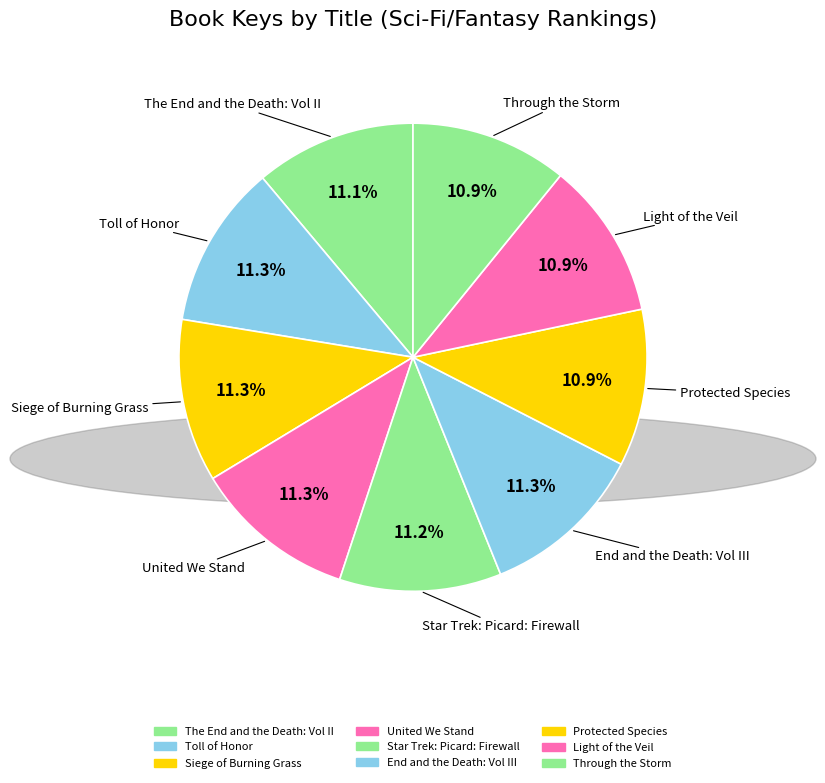

How many segments does this pie chart have?

9